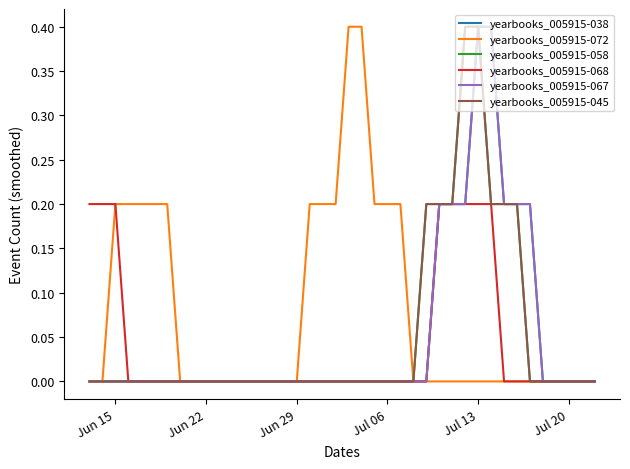

Does the chart display data point markers on the line(s)?

No